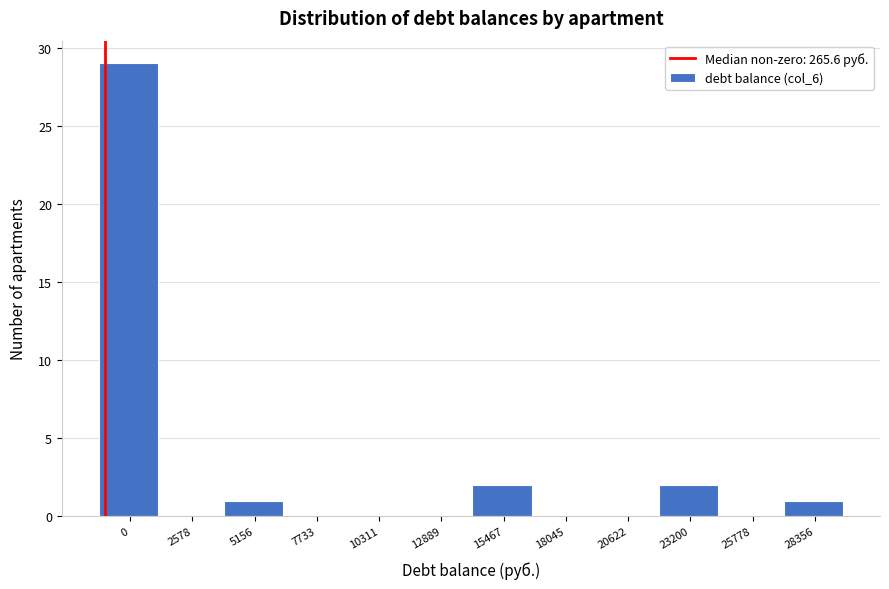

Reading right to left, extract all data points from this chart.

28356=1	25778=0	23200=2	20622=0	18045=0	15467=2	12889=0	10311=0	7733=0	5156=1	2578=0	0=29